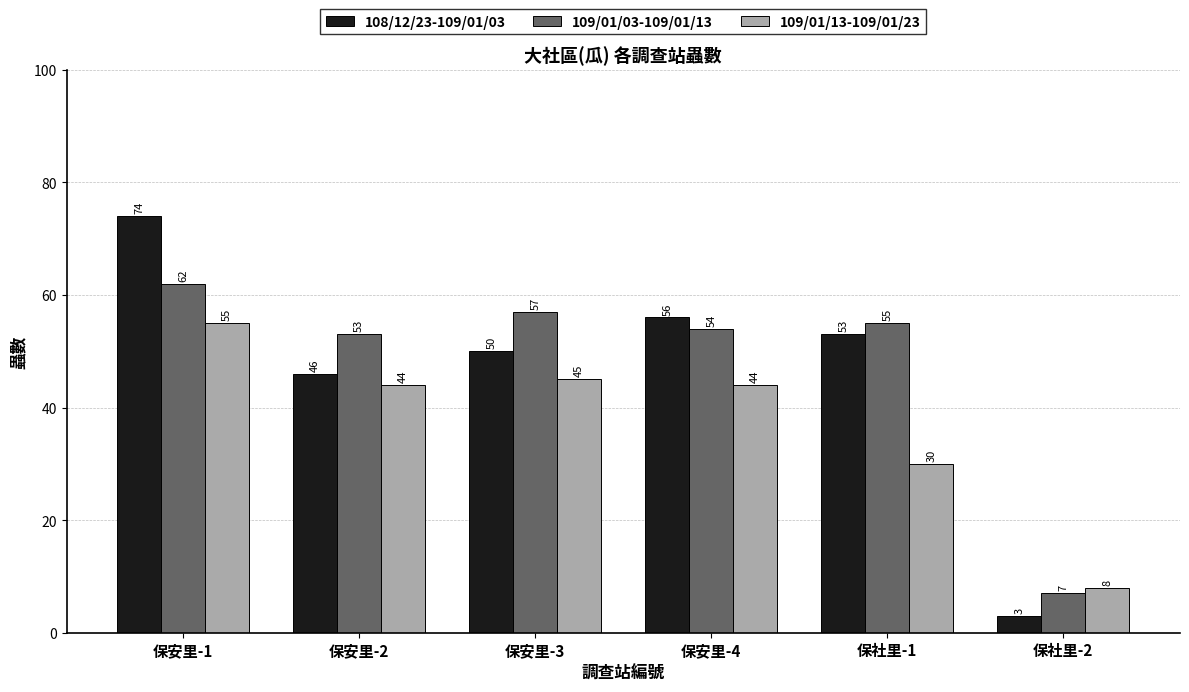

What is the difference between the maximum and minimum values in the 109/01/03-109/01/13 series?

55